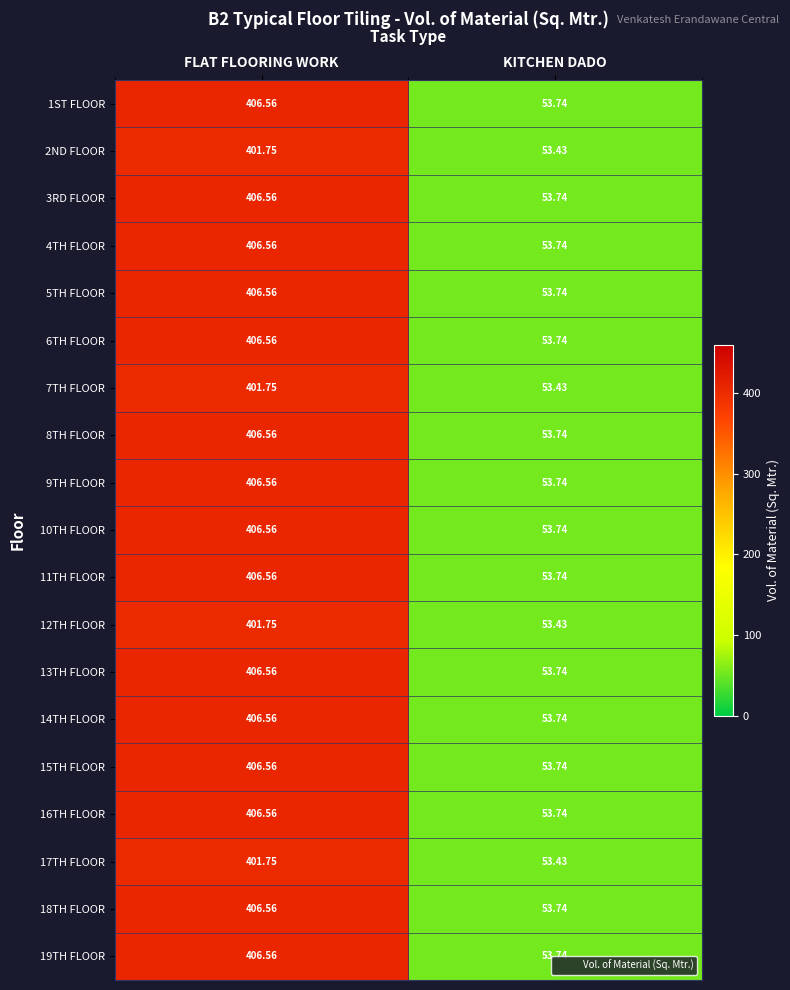

Rank the categories by 3RD FLOOR value from highest to lowest.

FLAT FLOORING WORK, KITCHEN DADO